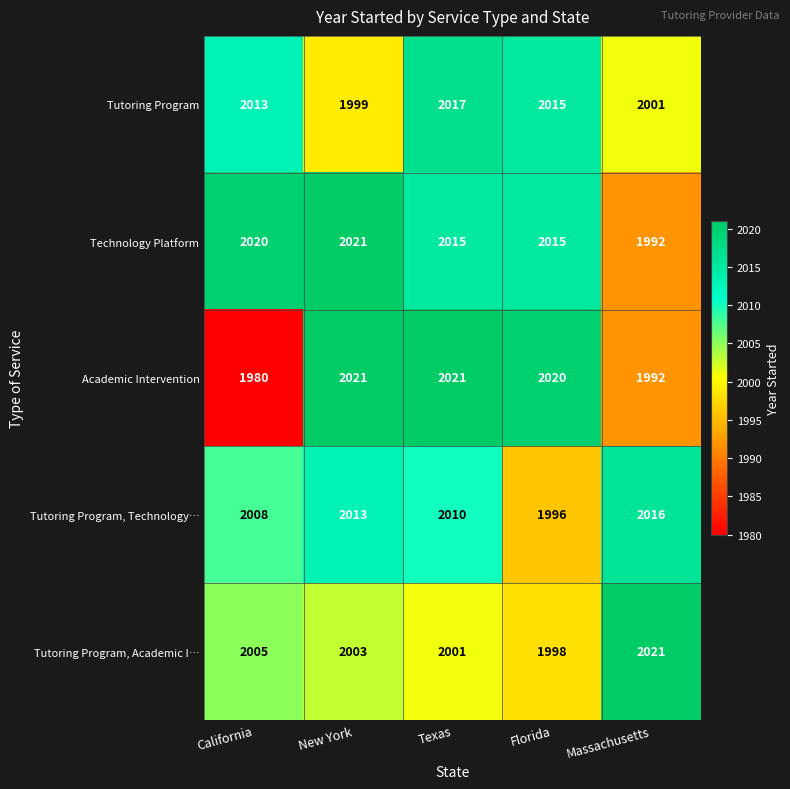

What is the maximum value shown in the chart?

2021